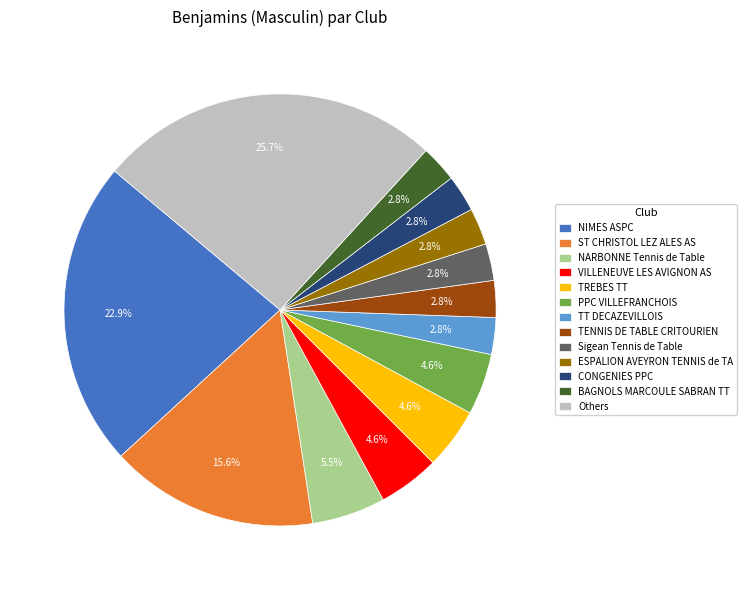

Is there a majority slice in this chart?

No